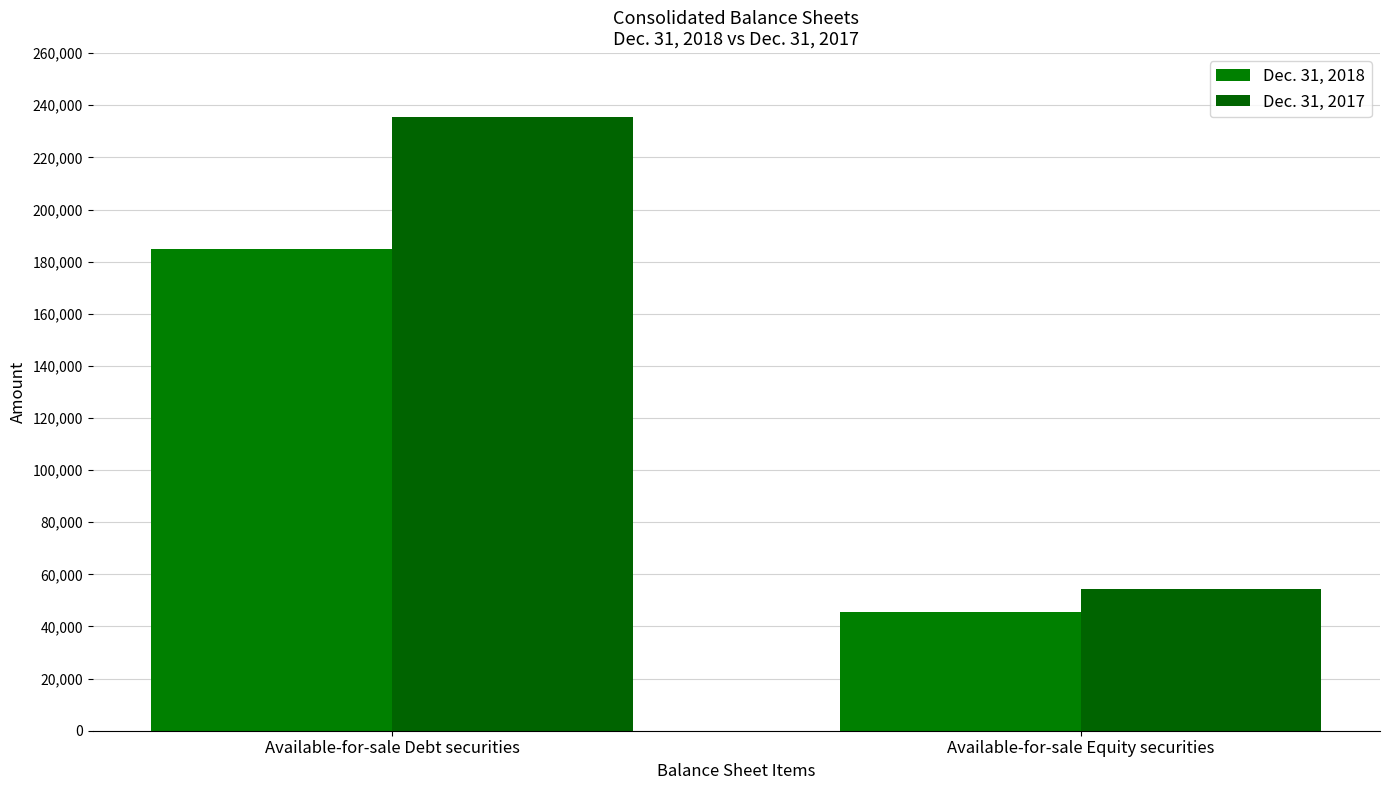

Reading right to left, list all the values displayed in this chart.

Dec. 31, 2018: 45671	184670
Dec. 31, 2017: 54282	235633